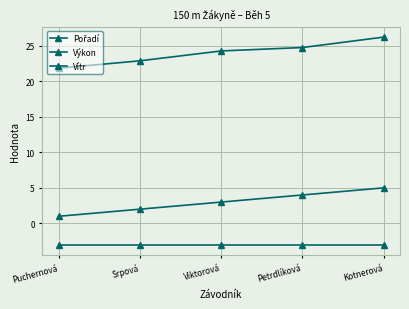

What is the label of the 4th point from the right?

Srpová